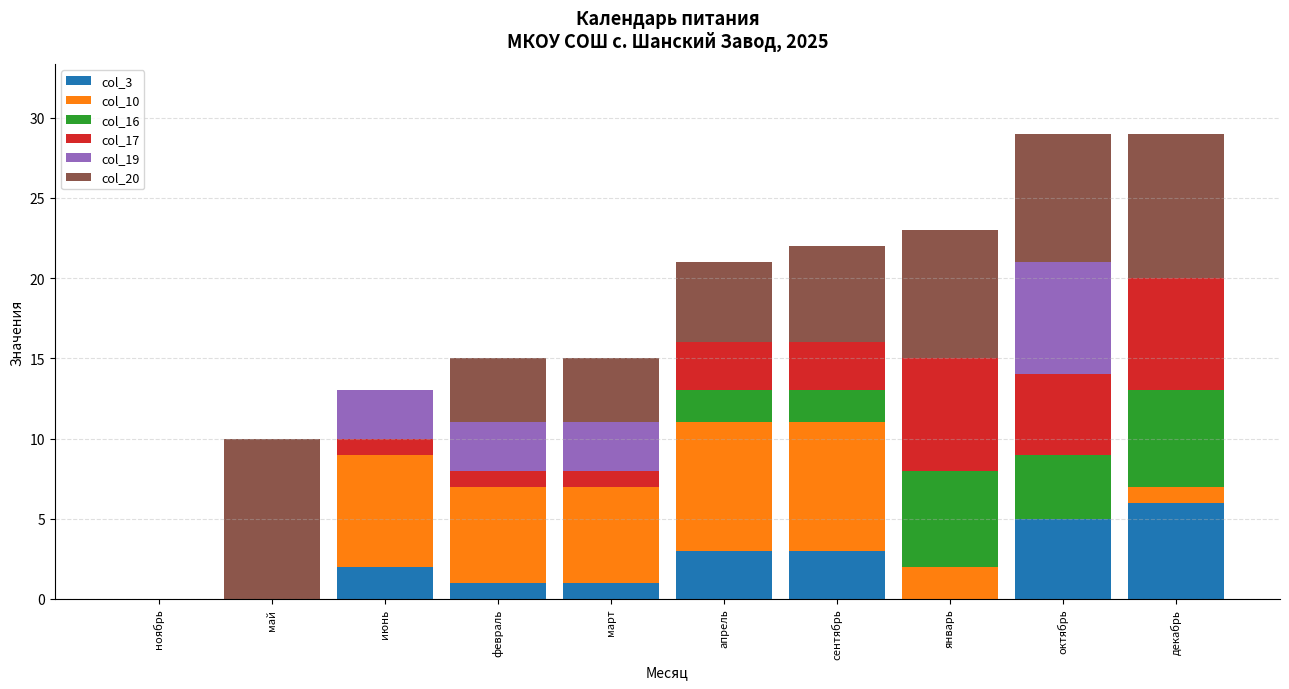

What is the total value across all series at октябрь?

29